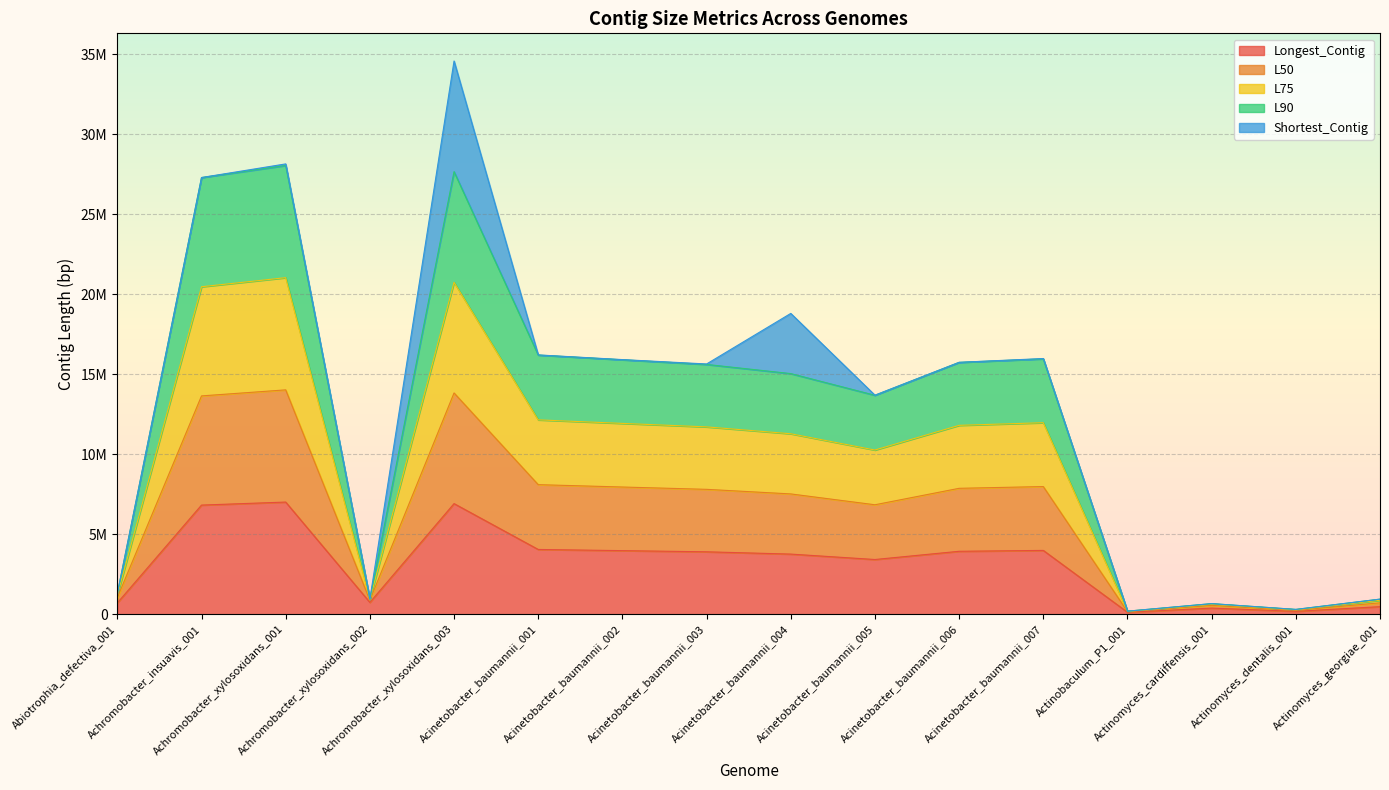

List the labels in order of L90 value, largest first.

Achromobacter_xylosoxidans_001, Achromobacter_xylosoxidans_003, Achromobacter_insuavis_001, Acinetobacter_baumannii_001, Acinetobacter_baumannii_007, Acinetobacter_baumannii_002, Acinetobacter_baumannii_006, Acinetobacter_baumannii_003, Acinetobacter_baumannii_004, Acinetobacter_baumannii_005, Abiotrophia_defectiva_001, Achromobacter_xylosoxidans_002, Actinomyces_georgiae_001, Actinomyces_cardiffensis_001, Actinomyces_dentalis_001, Actinobaculum_P1_001